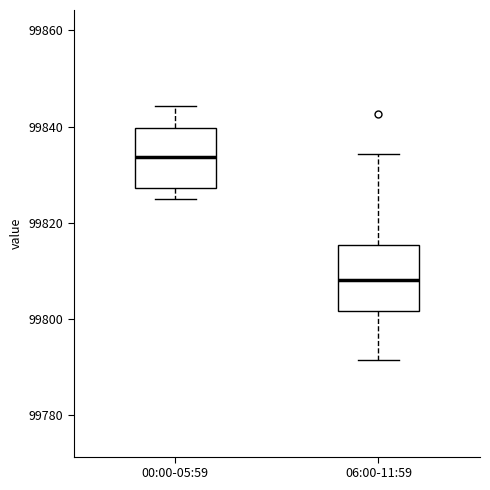

Reading left to right, read every box against the y-axis: the position of its median line, the range the box covers, and the ends of its whiskers. The values are not printed on the chart, so give them approximately, as read against the axis.

00:00-05:59: median 99834, box 99828 to 99840, whiskers 99824 to 99844
06:00-11:59: median 99808, box 99802 to 99816, whiskers 99792 to 99834